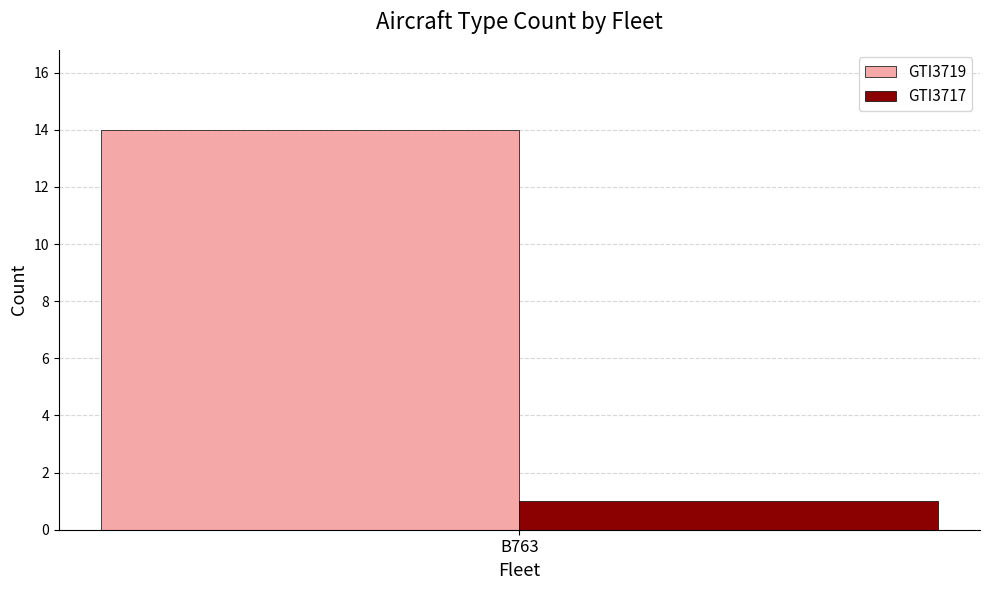

Read the GTI3719 value at B763.

14